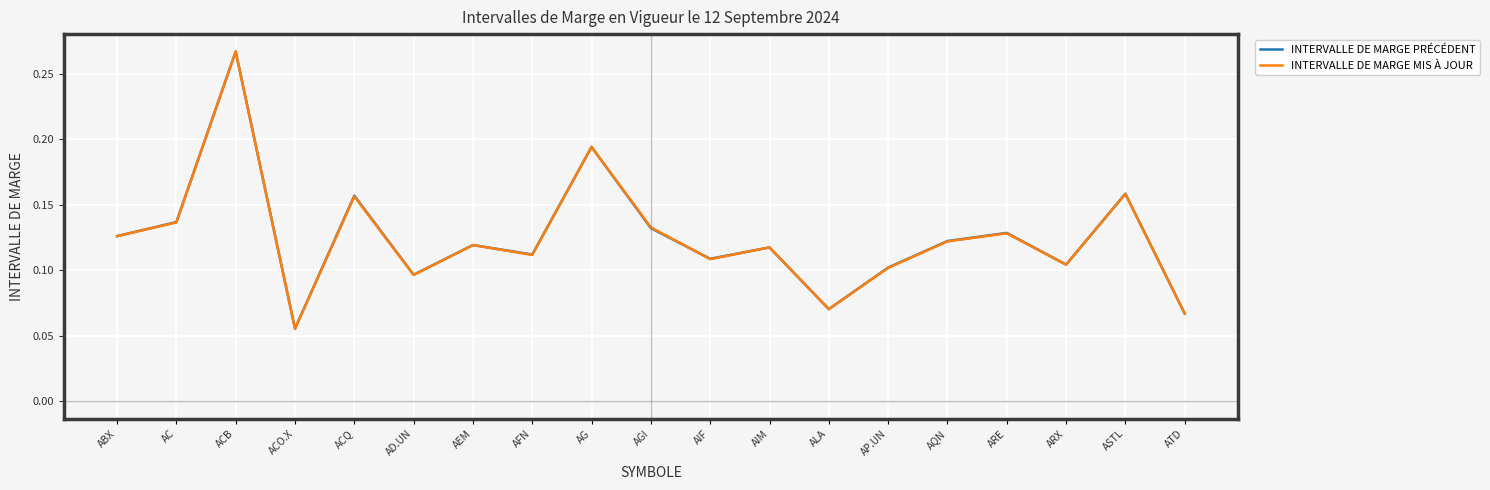

How many intersections are there between INTERVALLE DE MARGE MIS À JOUR and INTERVALLE DE MARGE PRÉCÉDENT?

8